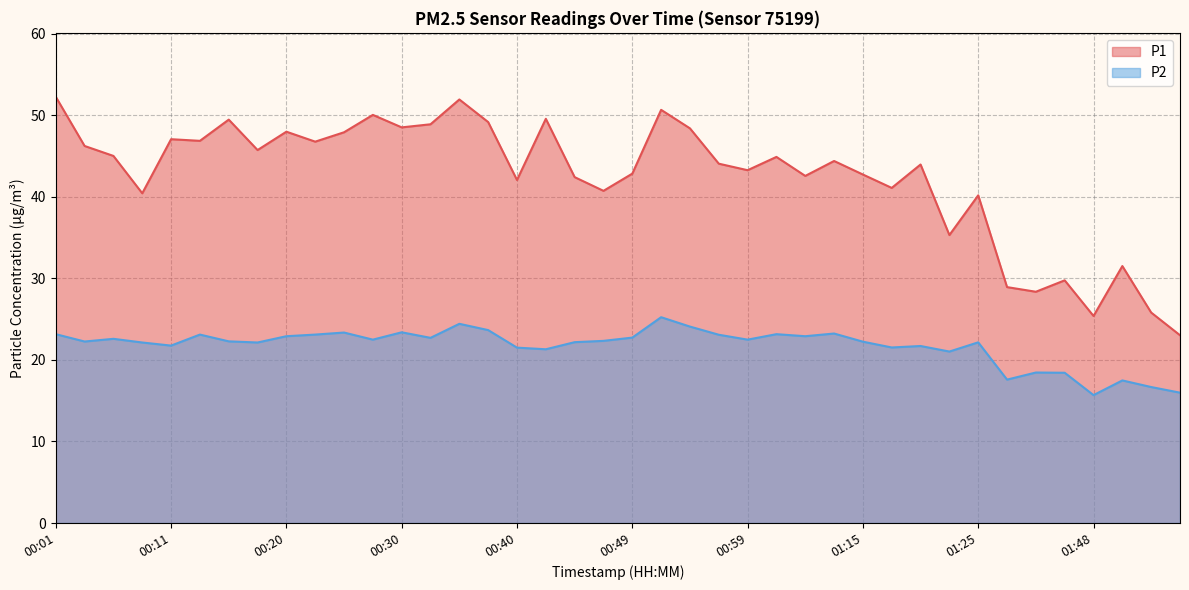

At which category does the chart reach its minimum across all series?

01:48